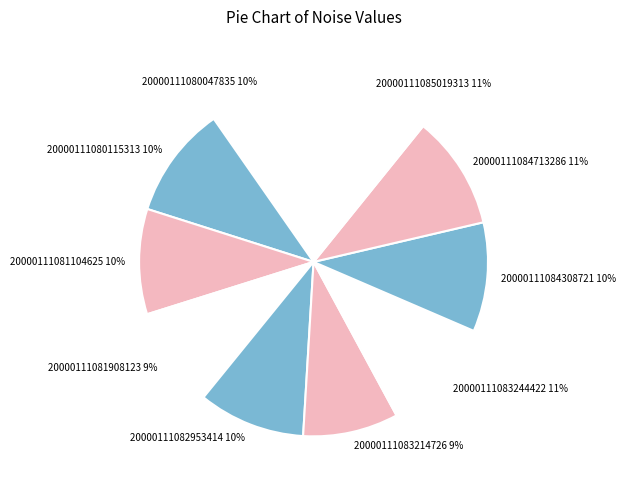

Count the number of slices in the pie.

10